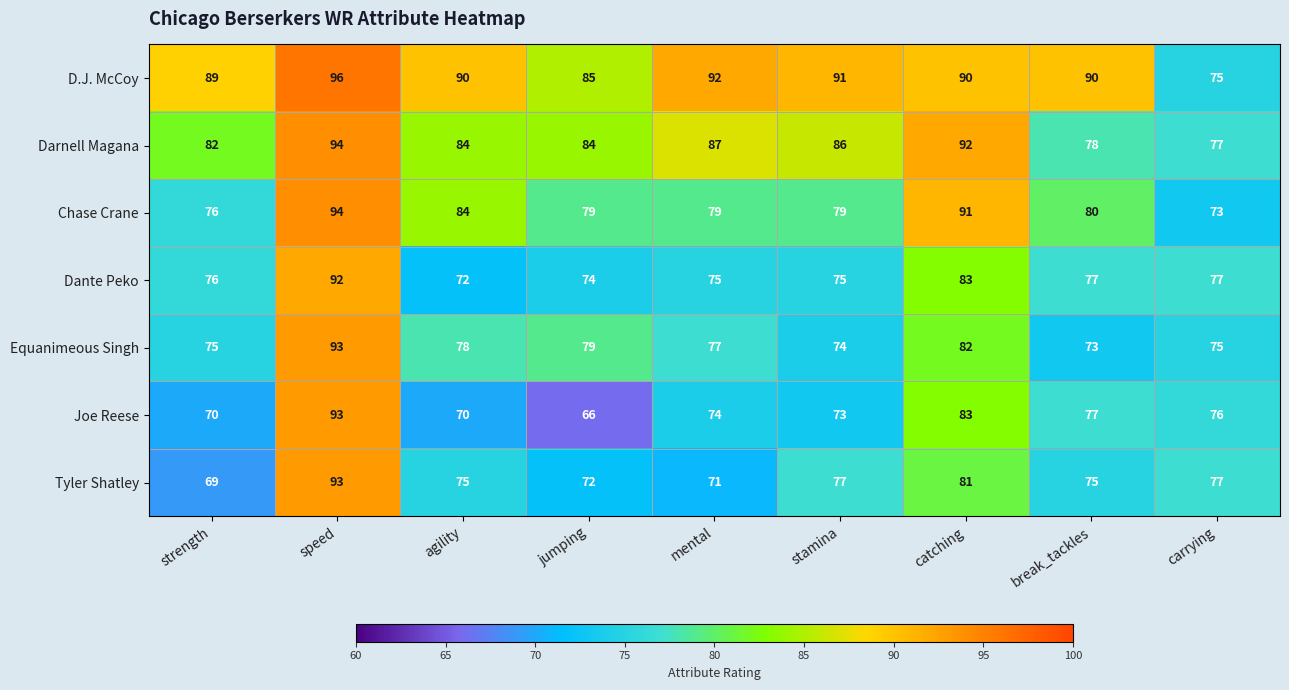

What is the total value across all series at break_tackles?

550